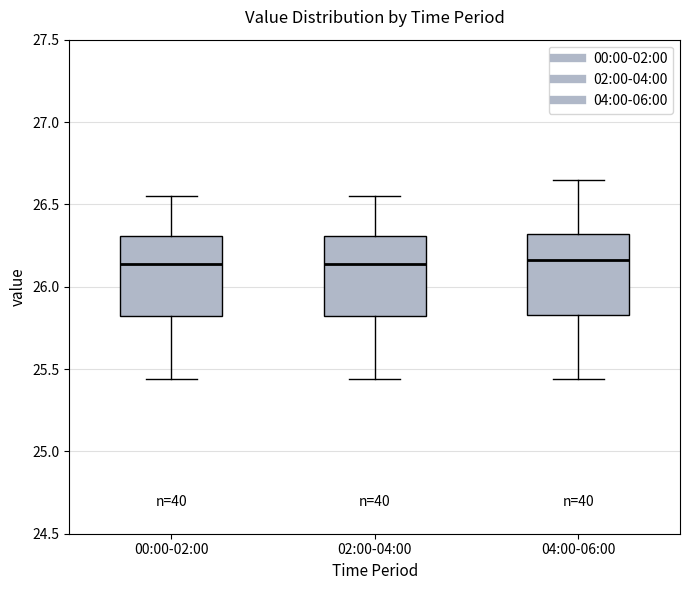

Reading left to right, transcribe this box plot: for each box, give where its median line is, the range the box spans, and where its two whiskers end, as read against the y-axis. The values are not printed on the chart, so give them approximately, as read against the axis.

00:00-02:00: median 26.15, box 25.80 to 26.30, whiskers 25.45 to 26.55
02:00-04:00: median 26.15, box 25.80 to 26.30, whiskers 25.45 to 26.55
04:00-06:00: median 26.15, box 25.85 to 26.30, whiskers 25.45 to 26.65